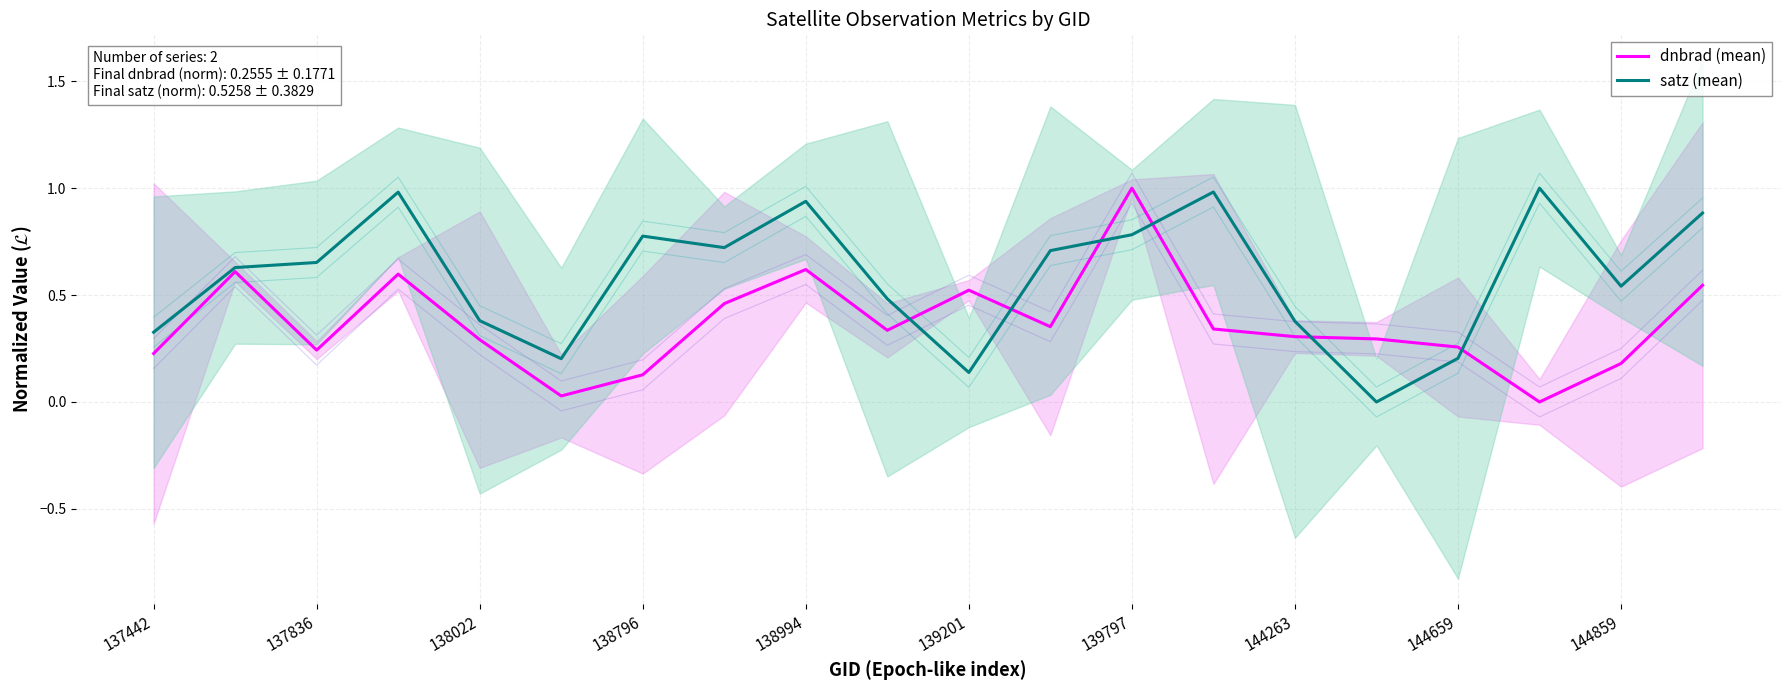

Rank the series by their average value, from lowest to highest.

dnbrad (mean), satz (mean)